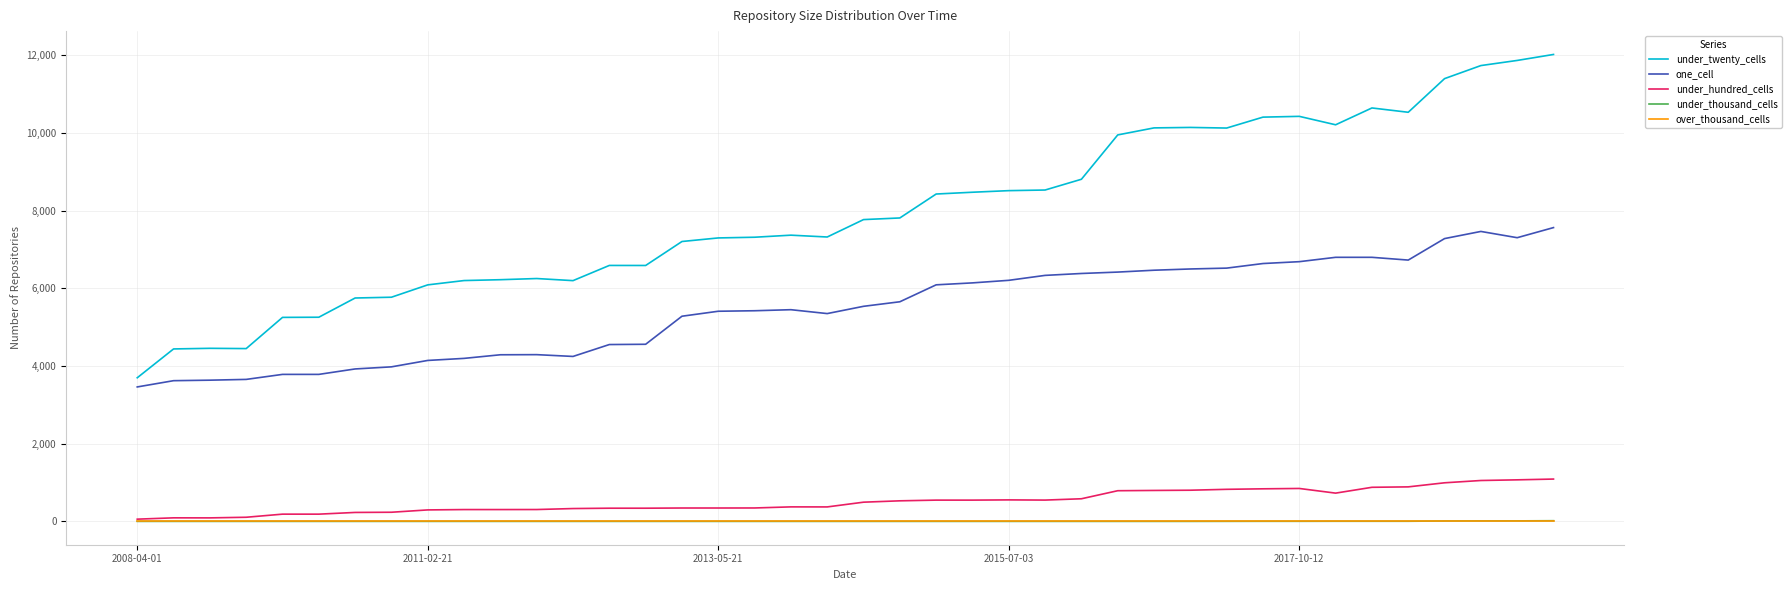

What is the maximum value shown in the chart?

12017